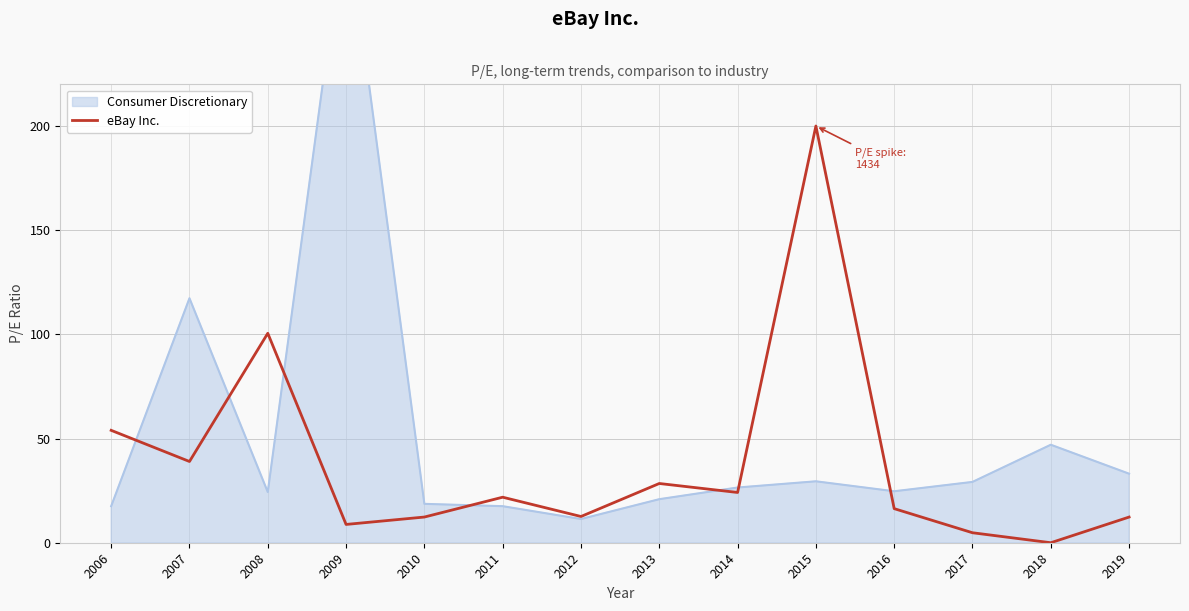

At which label is the value closest to 100?

2008